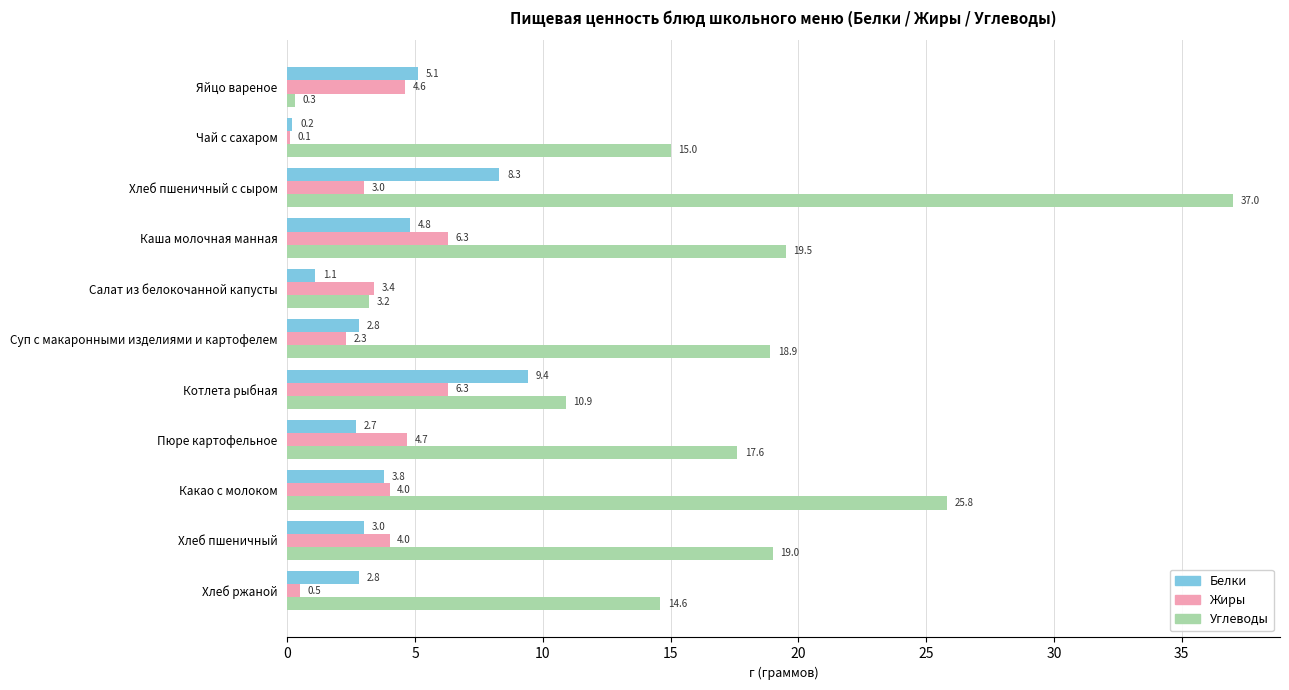

At which category is the sum across all series the highest?

Хлеб пшеничный с сыром